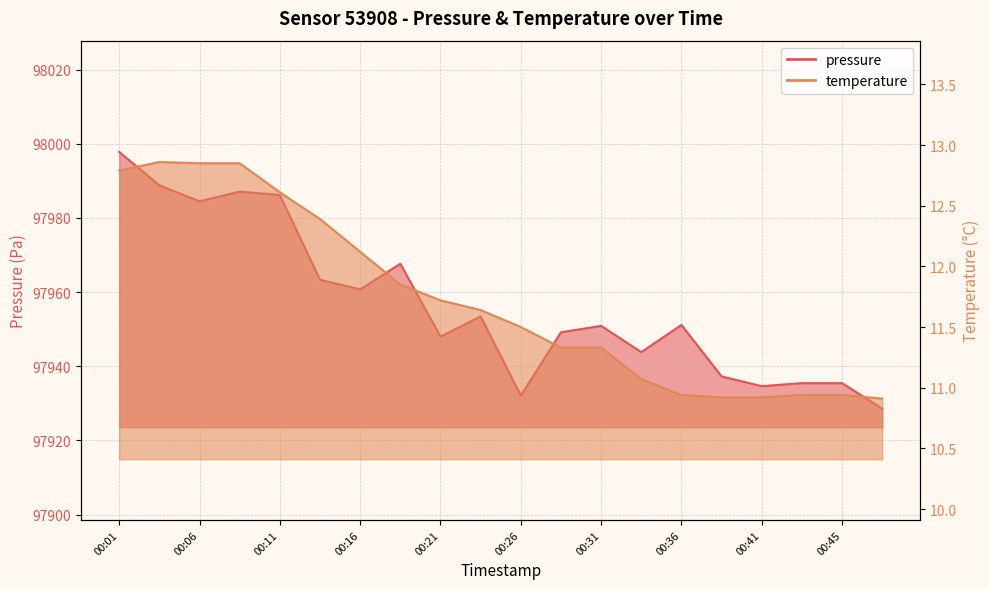

What is the lowest value of the temperature series?

10.9